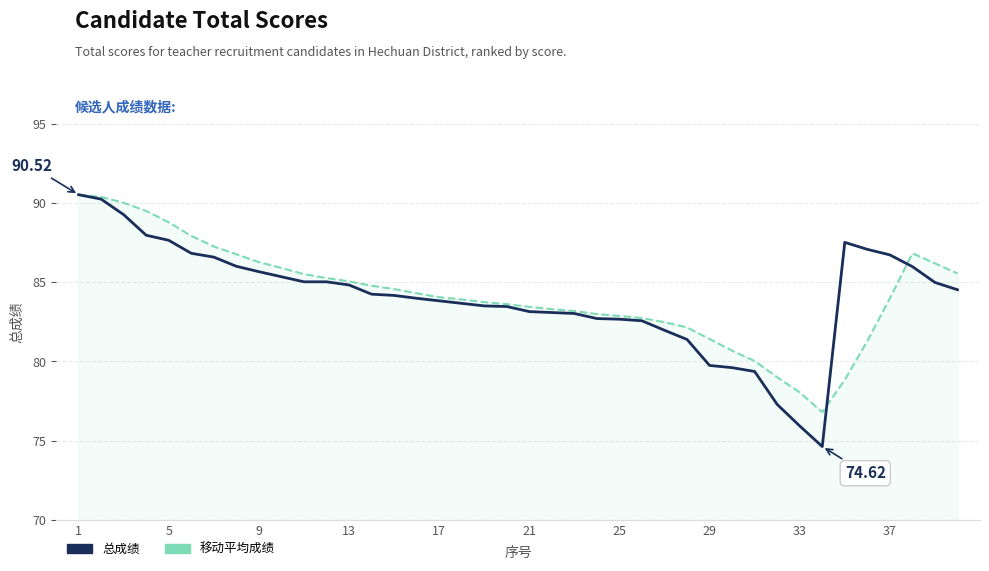

After their last crossing, which series has the higher values: 移动平均成绩 or 总成绩?

移动平均成绩